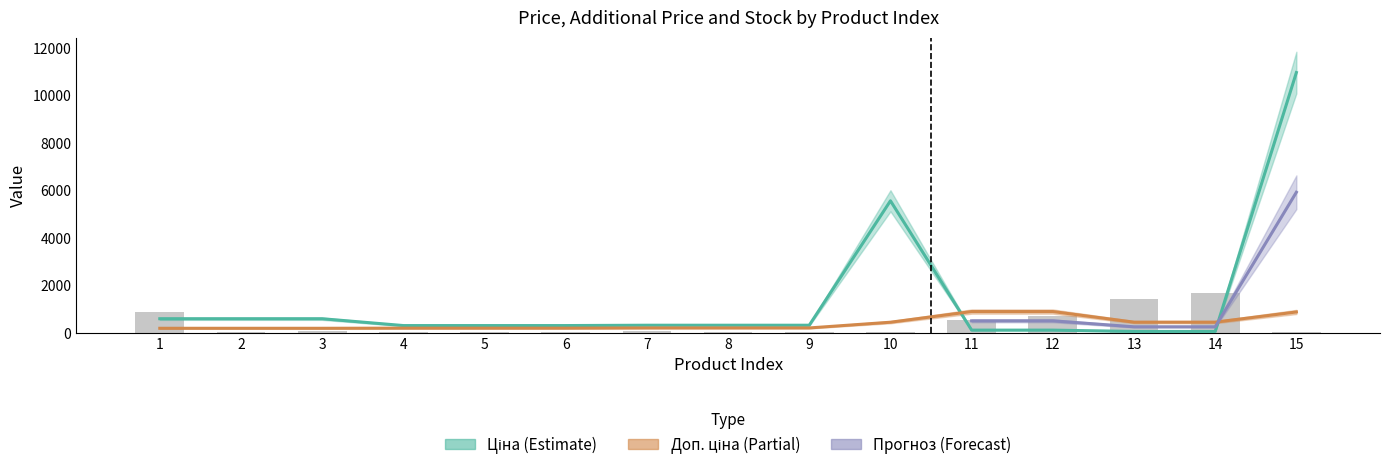

True or false: Ціна has a value of 591.6 at 3.

True